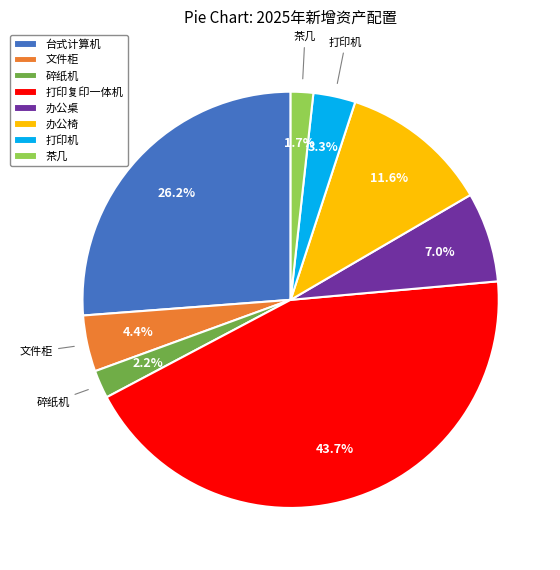

Which slice is the largest?

打印复印一体机